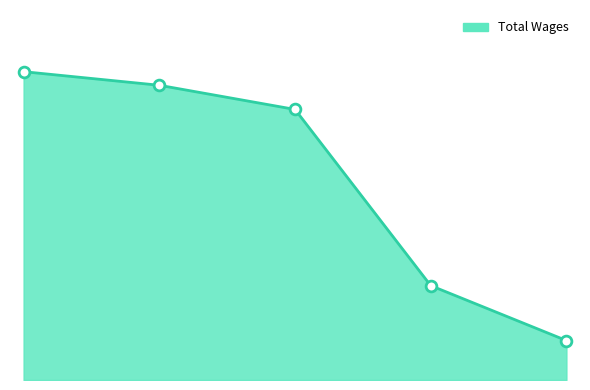

What is the ratio of the value at 1. to the value at 2.?

1.0